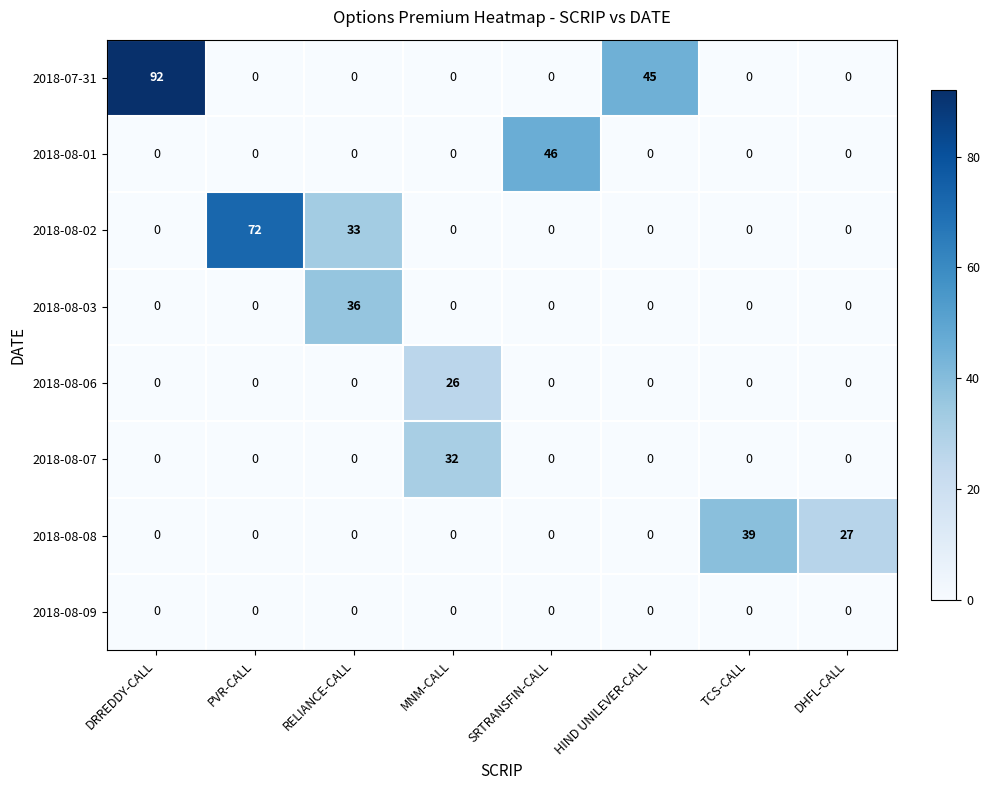

How many data points in 2018-08-01 are above 0?

1